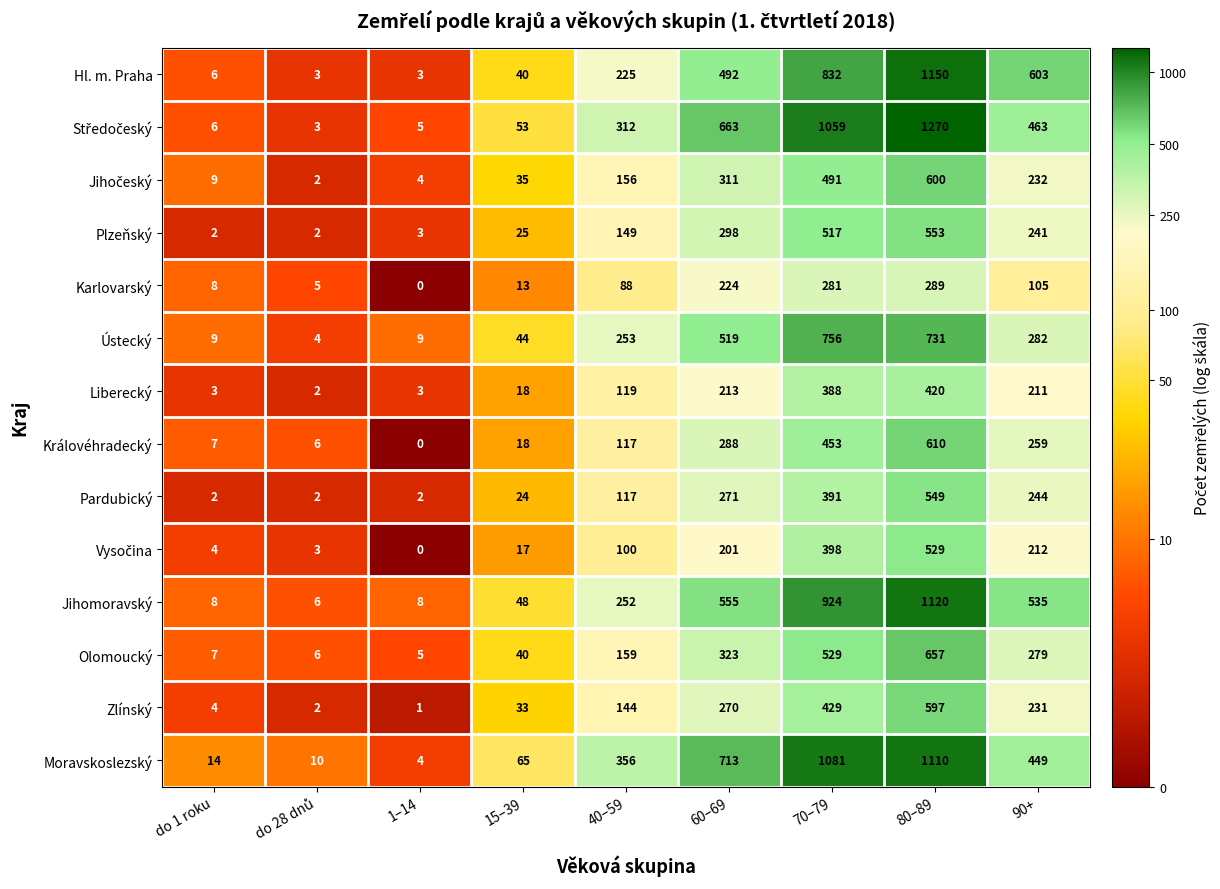

What is the average value of the Liberecký series?

153